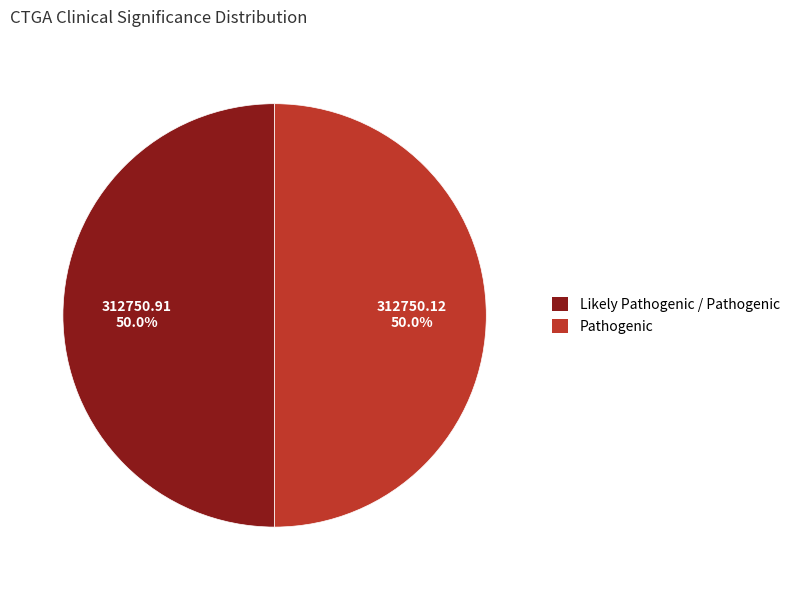

What is the ratio of the value at Pathogenic to the value at Likely Pathogenic / Pathogenic?

1.0